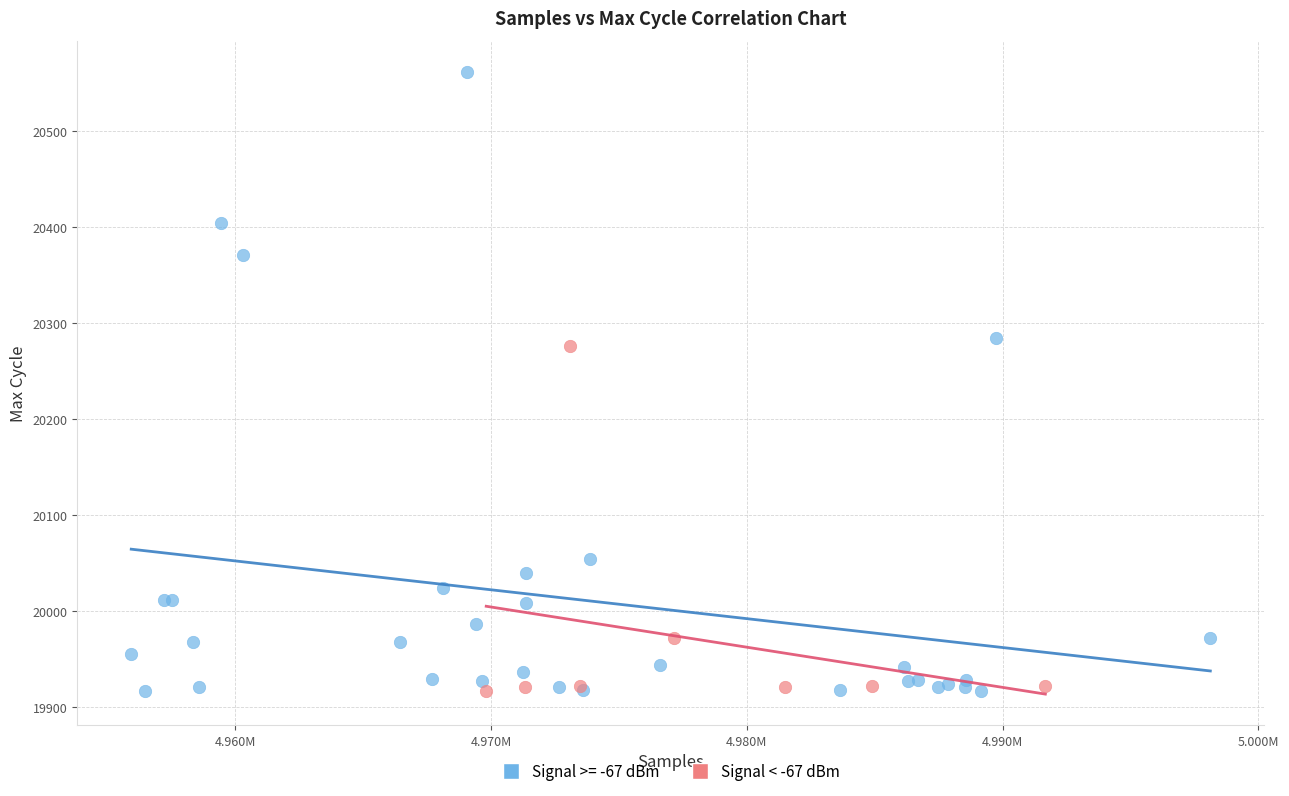

Which series has the largest Y range (max minus min)?

Signal >= -67 dBm